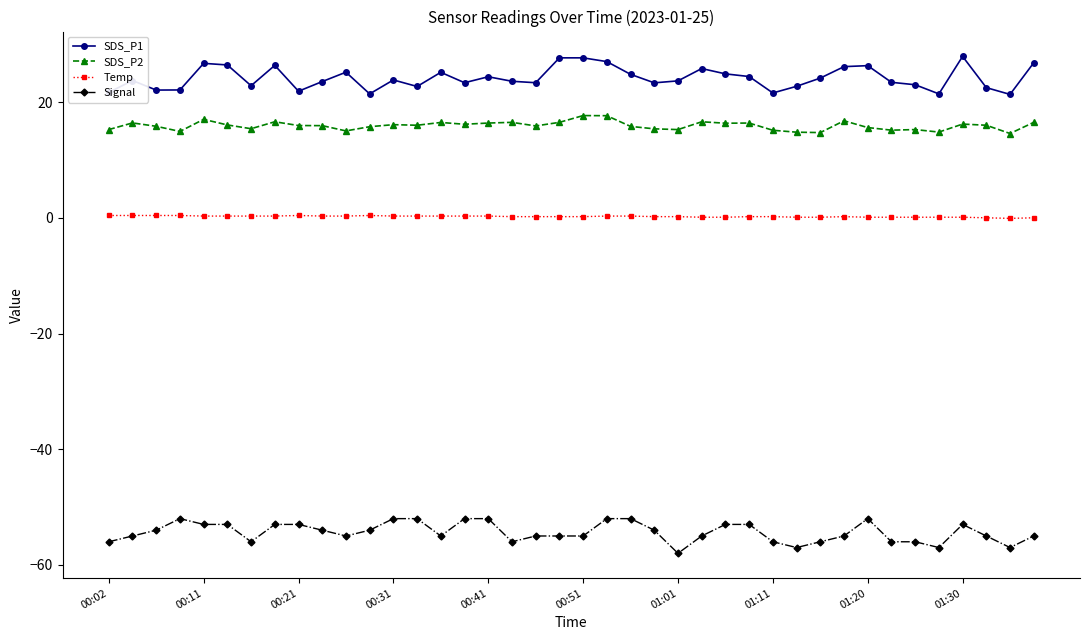

True or false: Temp and SDS_P2 intersect in this chart.

False